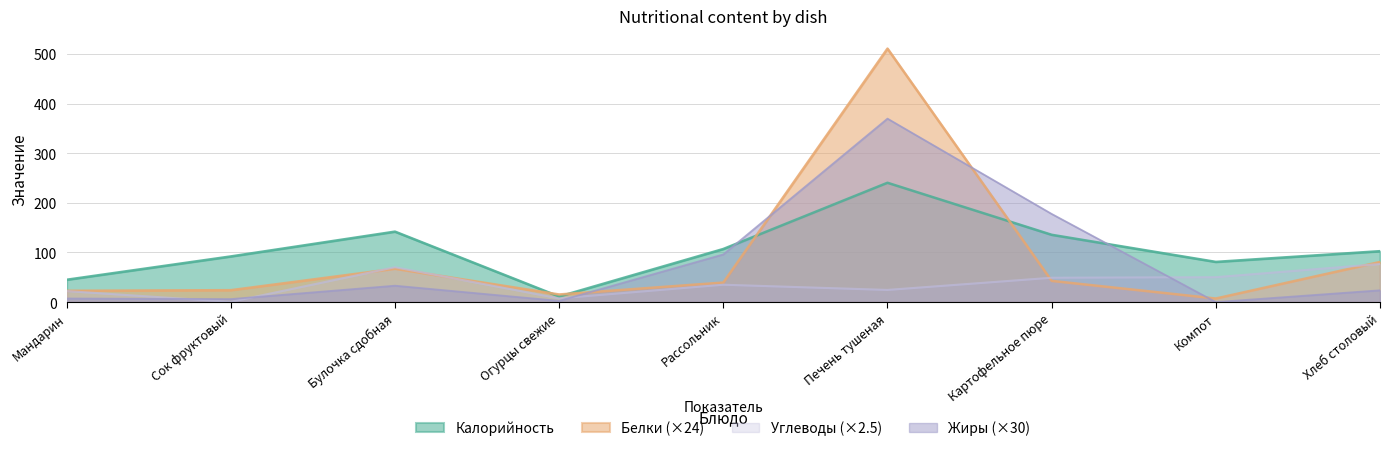

Which series has the largest total across all categories?

Калорийность